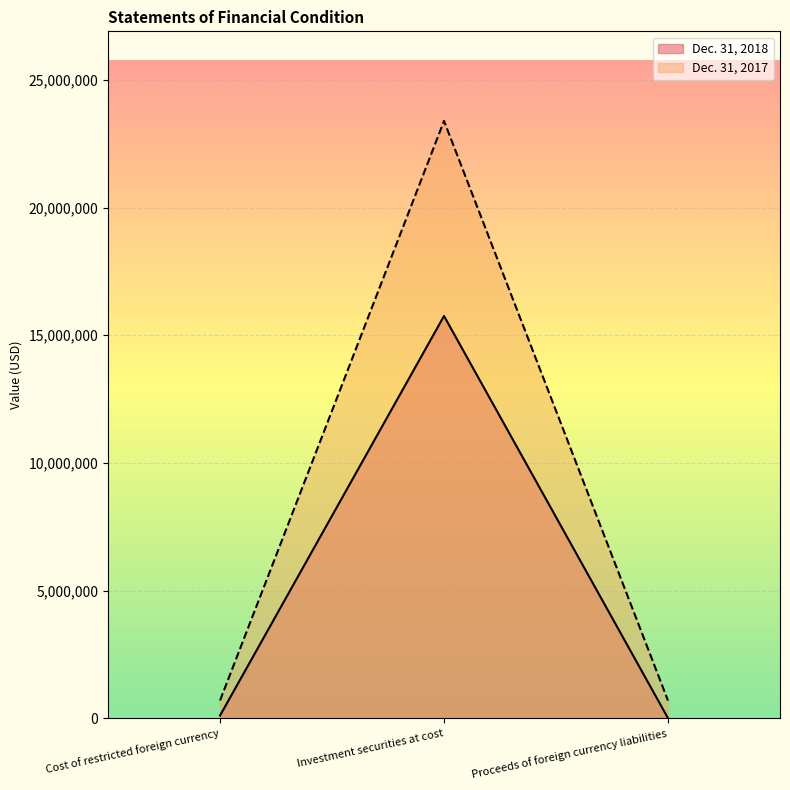

True or false: Dec. 31, 2017 has a value of 693564 at Cost of restricted foreign currency.

True